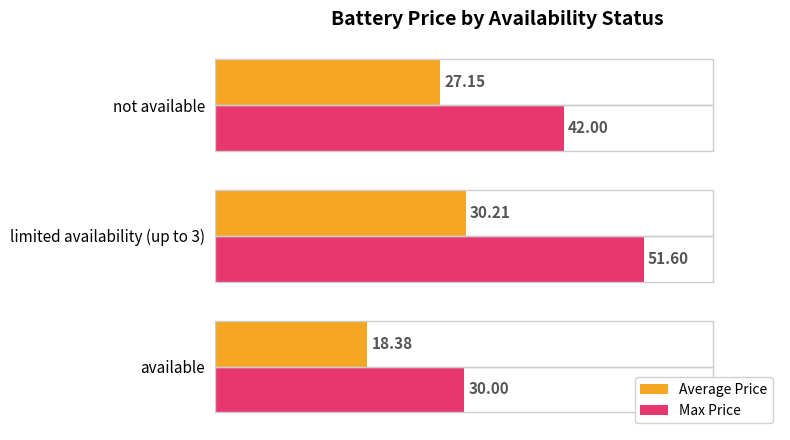

Is the value of Max Price at not available greater than the value of Average Price at available?

Yes